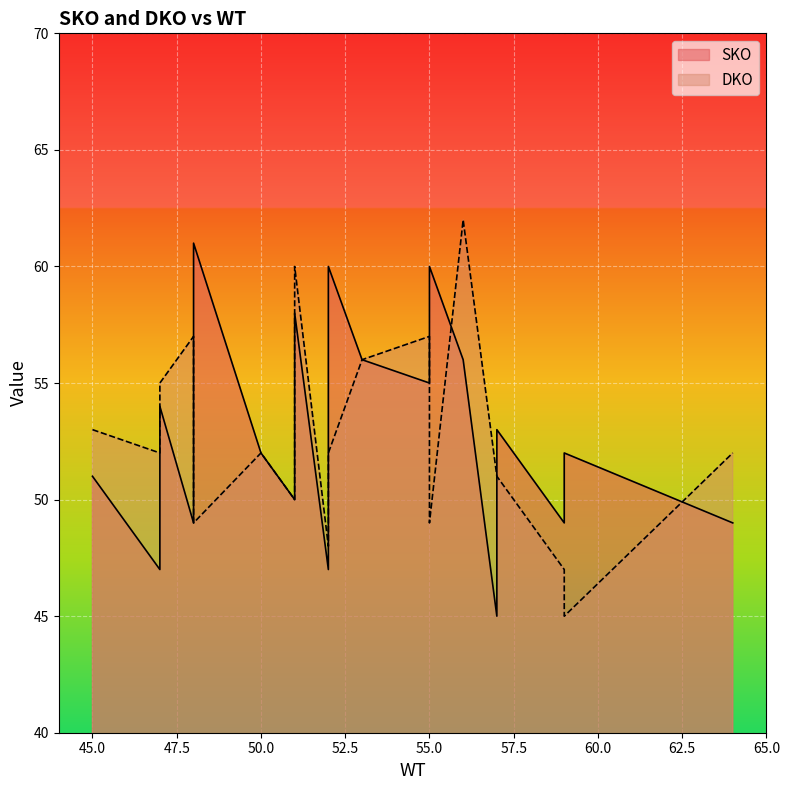

Rank the series by their maximum value, from highest to lowest.

DKO, SKO